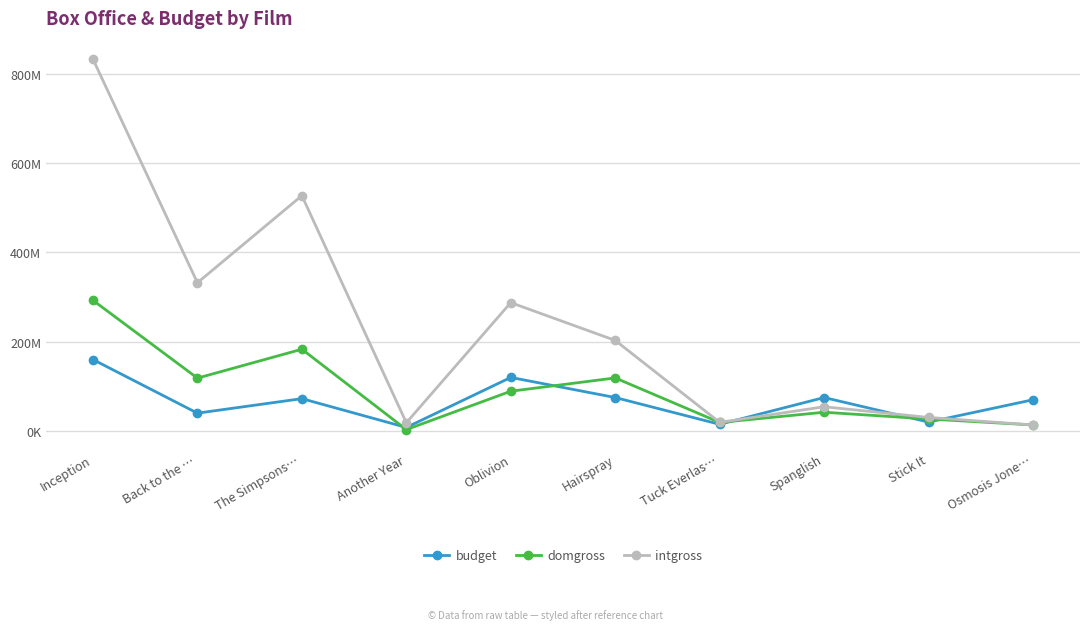

Between which two adjacent categories do domgross and budget first intersect?

The Simpsons… and Another Year